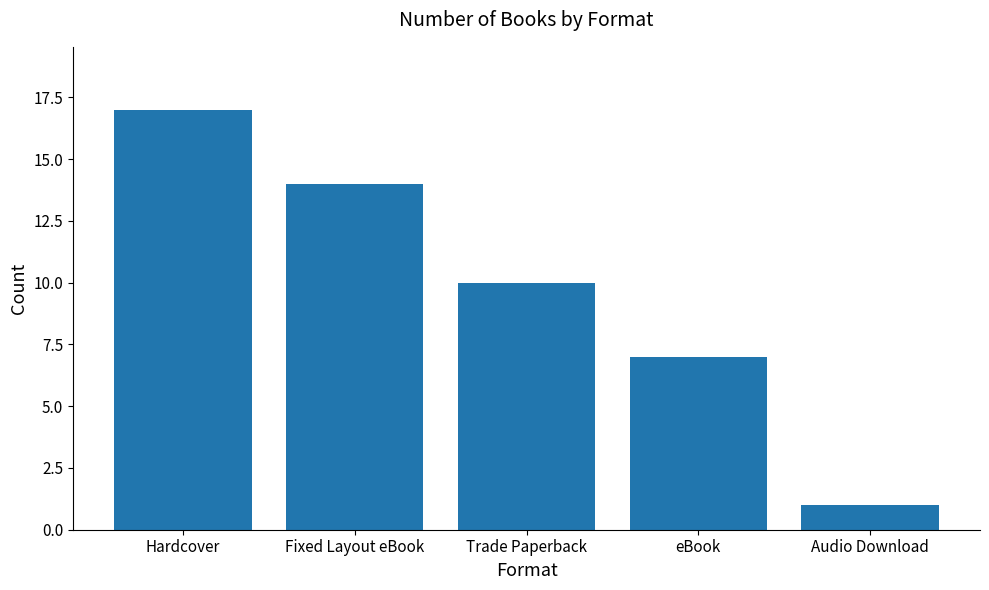

What is the sum of all values?

49